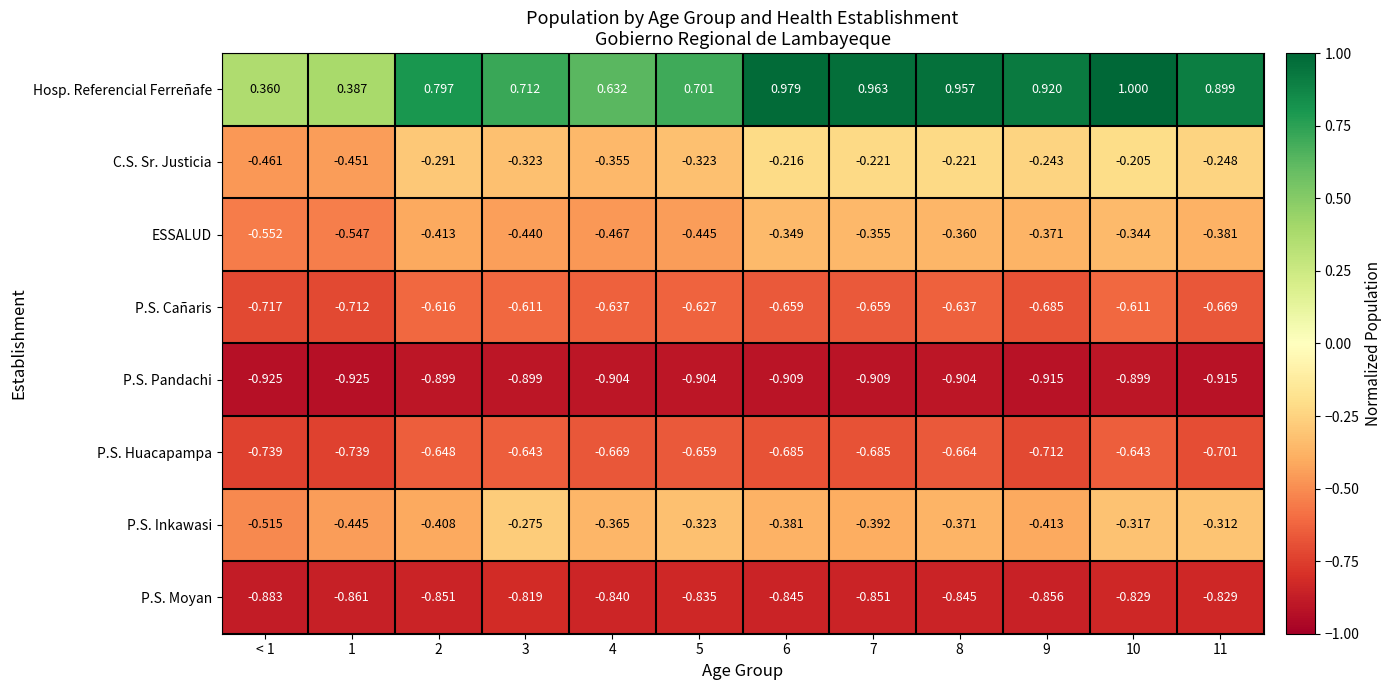

At which category does the chart reach its peak across all series?

10